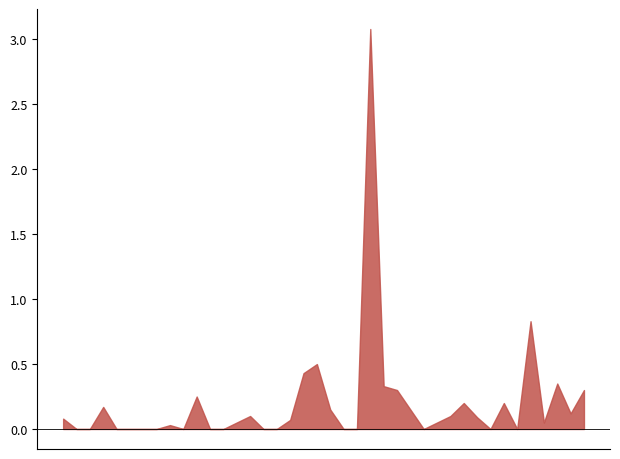

What position from the left is 00:57?

24